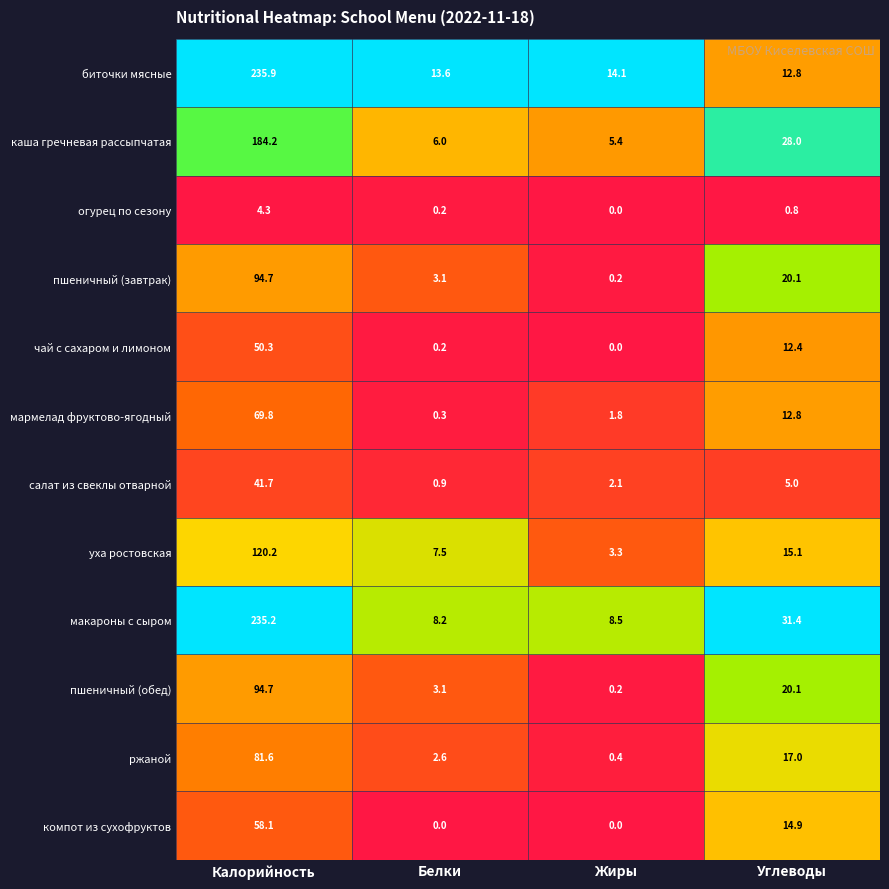

Count the number of categories in the chart.

4